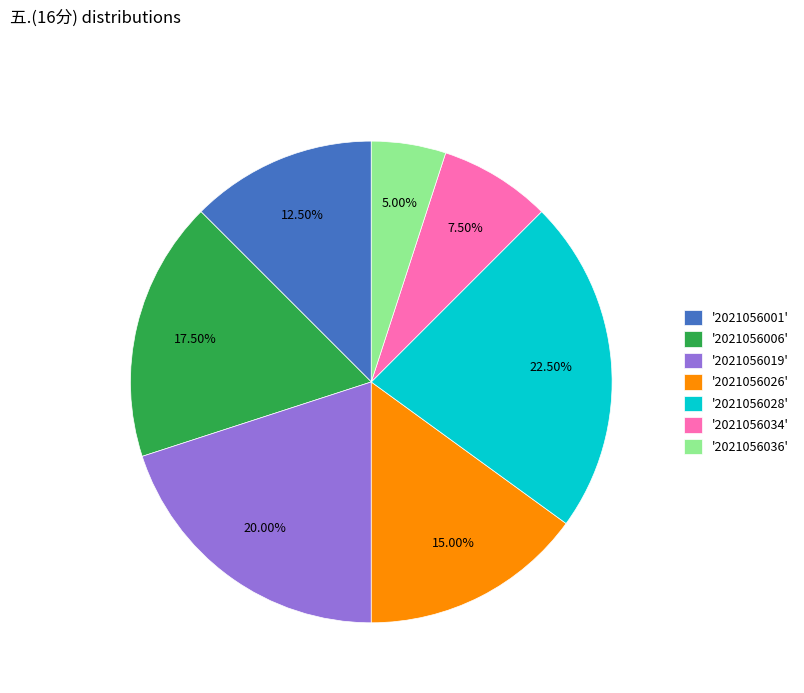

Combined, do '2021056006' and '2021056034' account for over 50%?

No